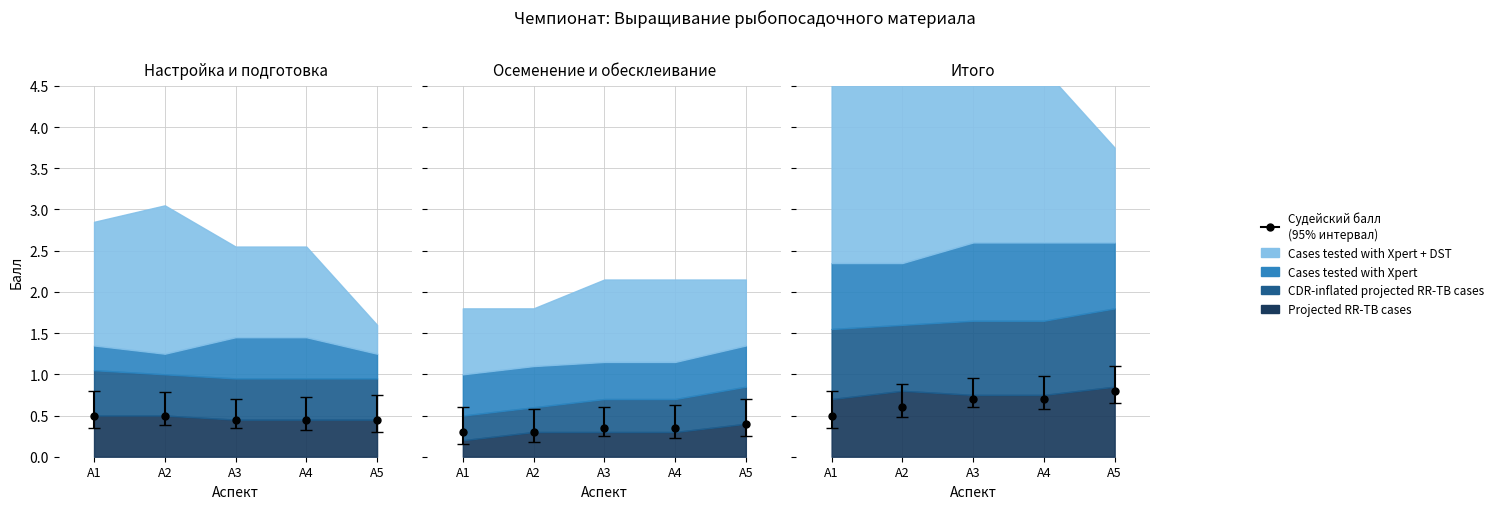

True or false: Cases tested with Xpert + DST has more than 0 interior local peaks.

True